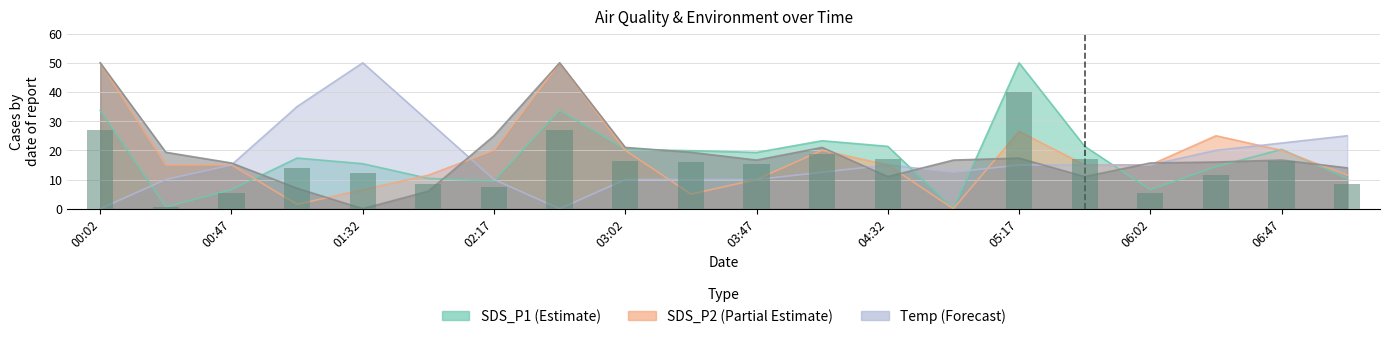

Is it true that the value at 03:47 is 3.2?

False